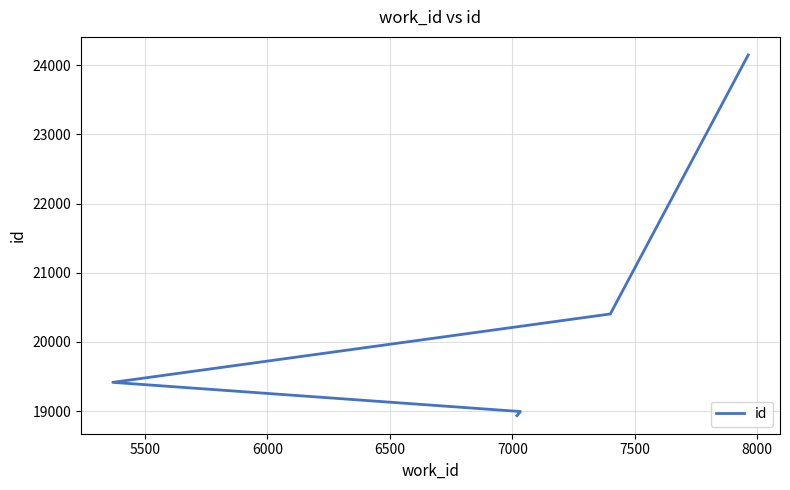

Reading left to right, transcribe all the data shown in this chart.

18933	18993	19415	20404	24150